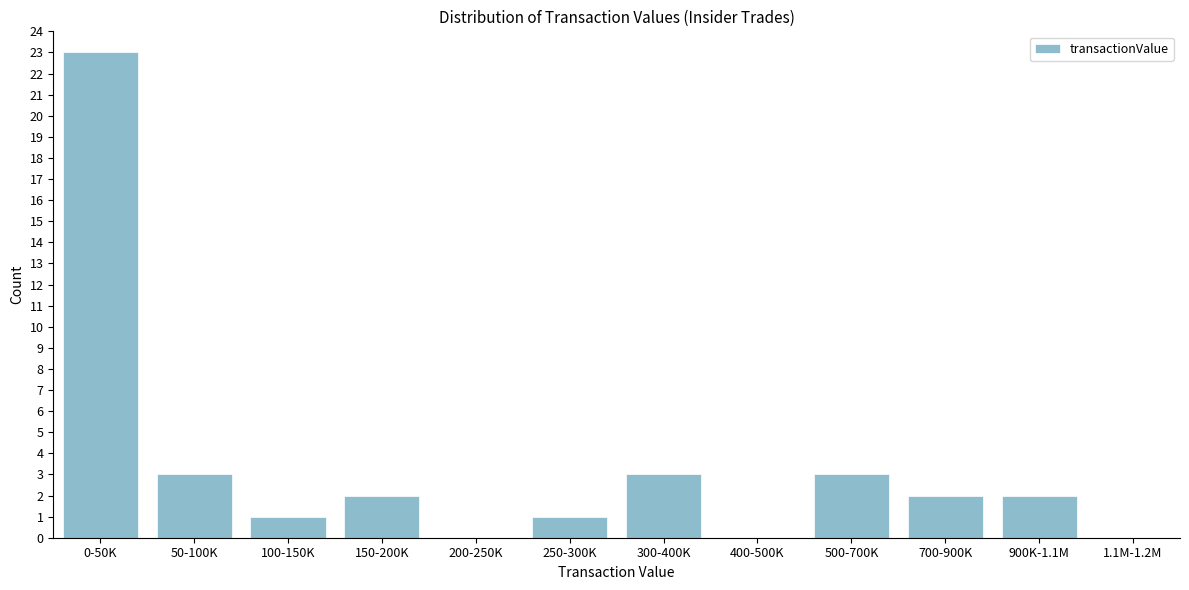

Reading right to left, what are all the values shown in this chart?

1.1M-1.2M=0	900K-1.1M=2	700-900K=2	500-700K=3	400-500K=0	300-400K=3	250-300K=1	200-250K=0	150-200K=2	100-150K=1	50-100K=3	0-50K=23